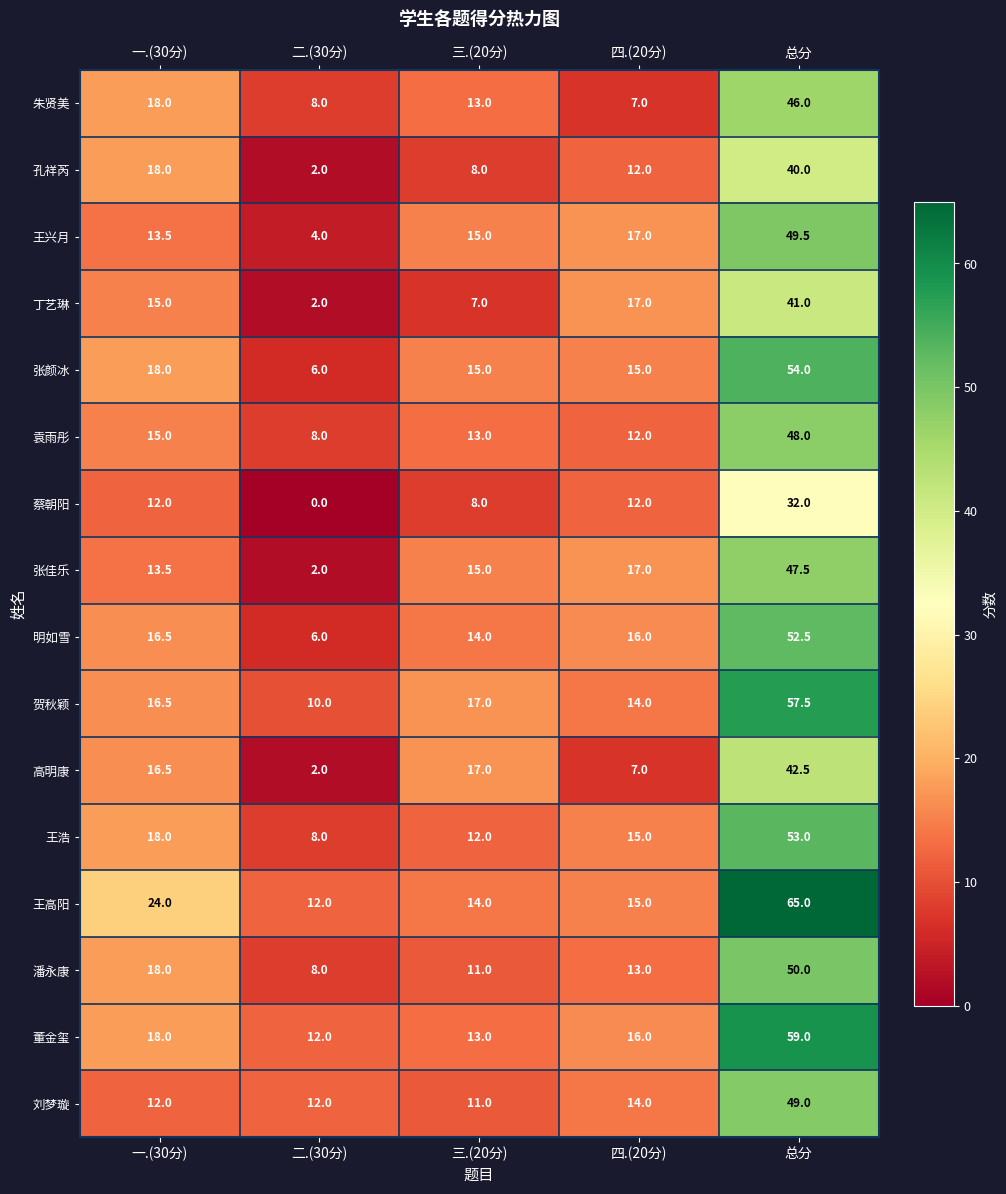

Rank the series by their maximum value, from highest to lowest.

王高阳, 董金玺, 贺秋颖, 张颜冰, 王浩, 明如雪, 潘永康, 王兴月, 刘梦璇, 袁雨彤, 张佳乐, 朱贤美, 高明康, 丁艺琳, 孔祥芮, 蔡朝阳